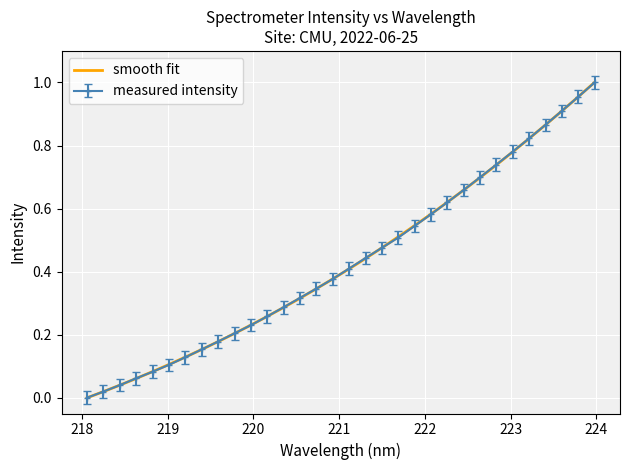

Reading left to right, extract all data points from this chart.

0.0	0.0	0.0	0.1	0.1	0.1	0.1	0.2	0.2	0.2	0.2	0.3	0.3	0.3	0.3	0.4	0.4	0.4	0.5	0.5	0.5	0.6	0.6	0.7	0.7	0.7	0.8	0.8	0.9	0.9	1.0	1.0